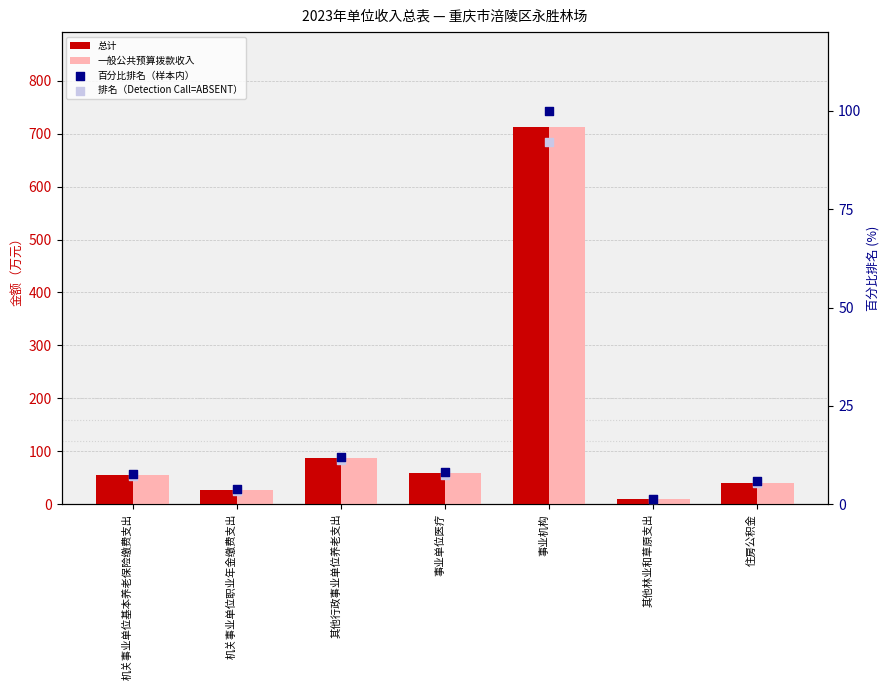

At which category is the sum across all series the highest?

事业机构